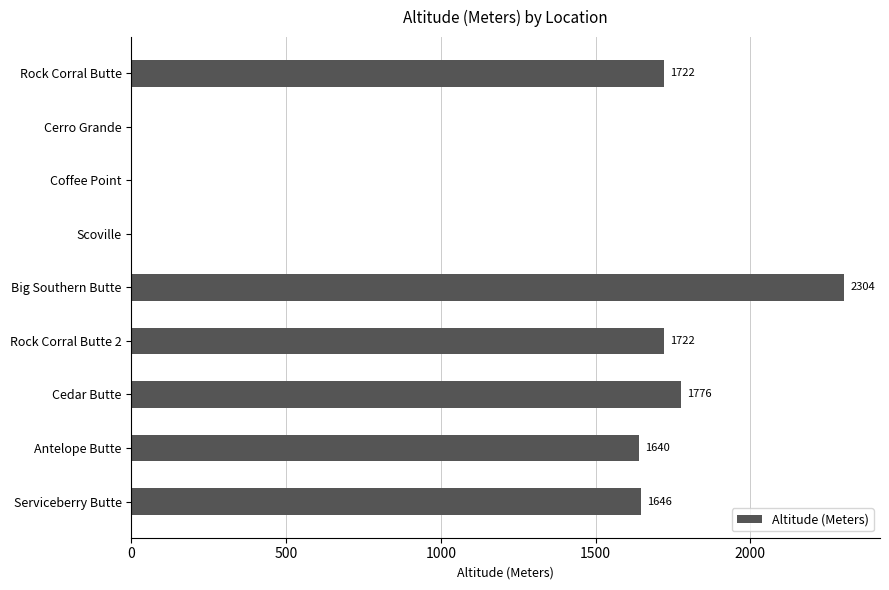

Which has a higher value, Big Southern Butte or Rock Corral Butte 2?

Big Southern Butte